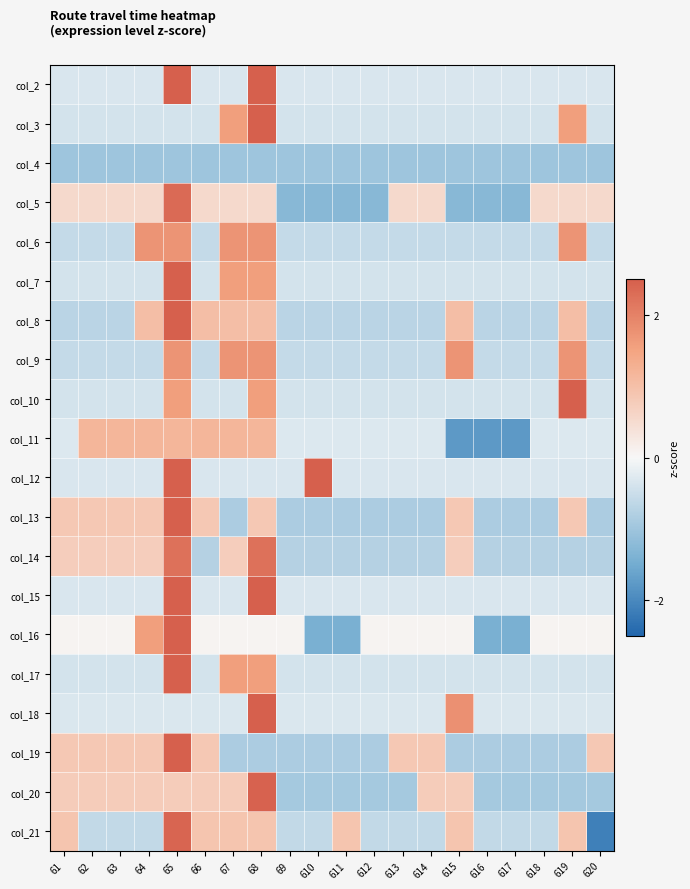

At how many categories does at least one series exceed -1?

20